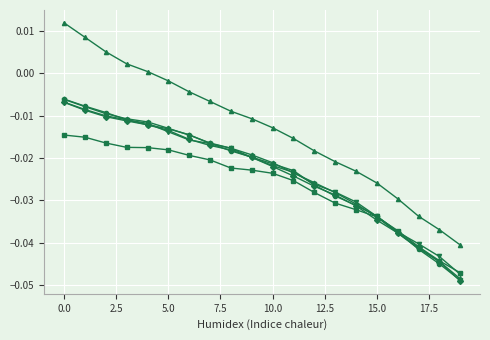

The value of 100 at 0.0 is -0.0. True or false?

False